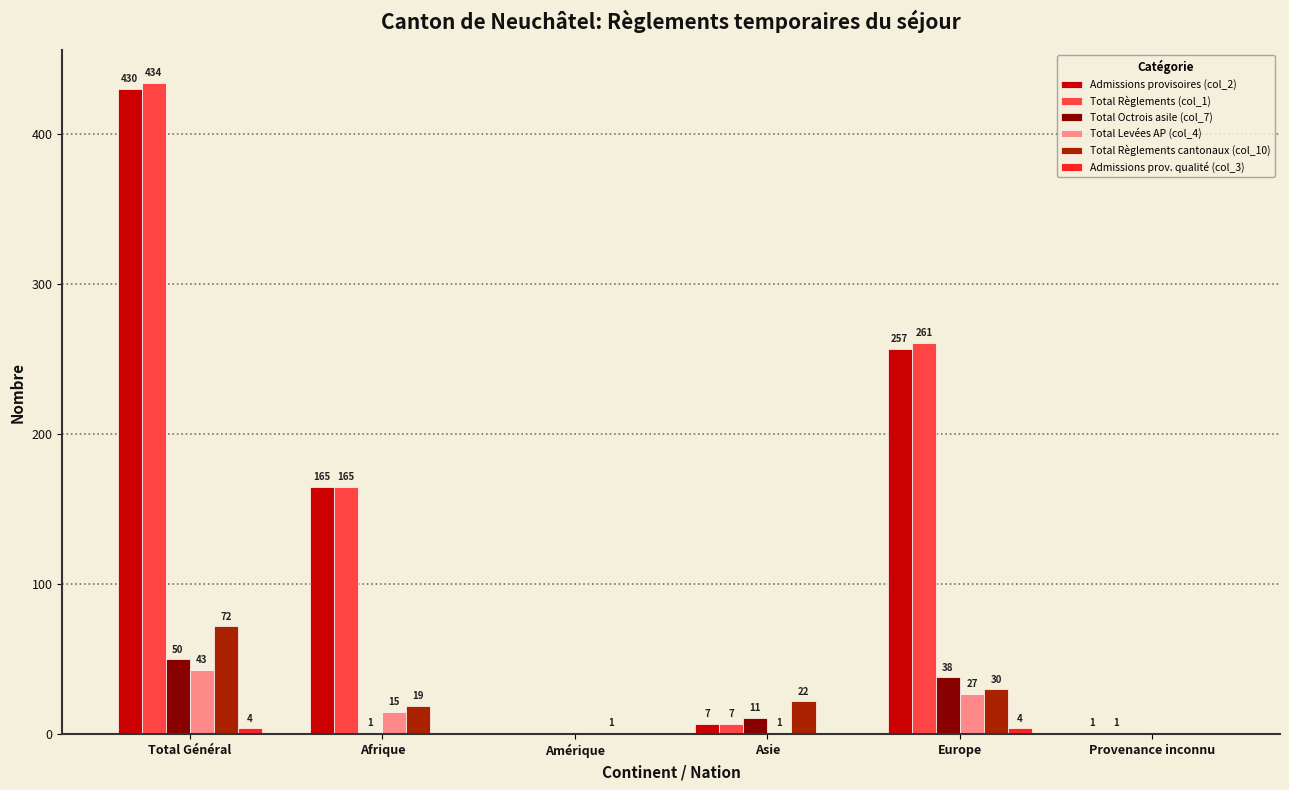

Which category has the highest value across all series?

Total Général